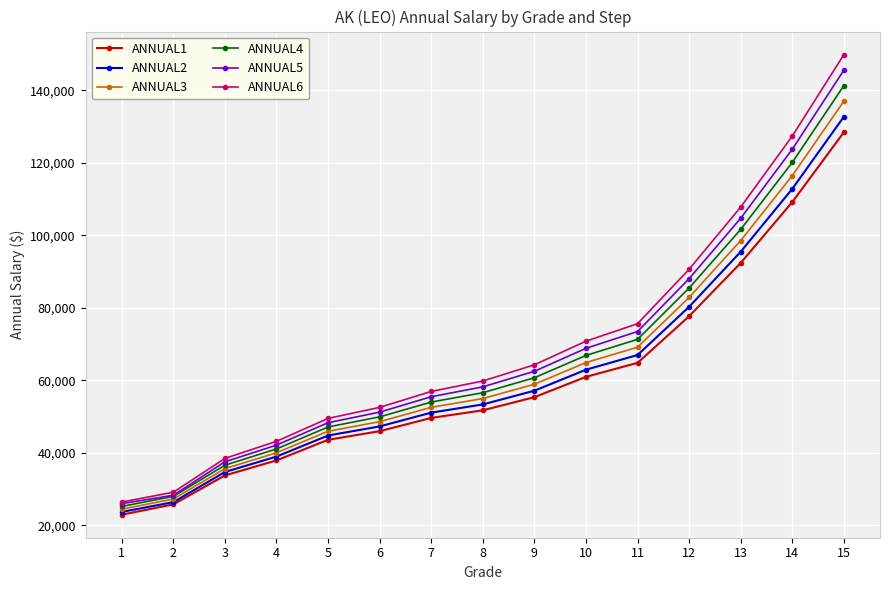

True or false: ANNUAL6 and ANNUAL1 cross at least once.

False